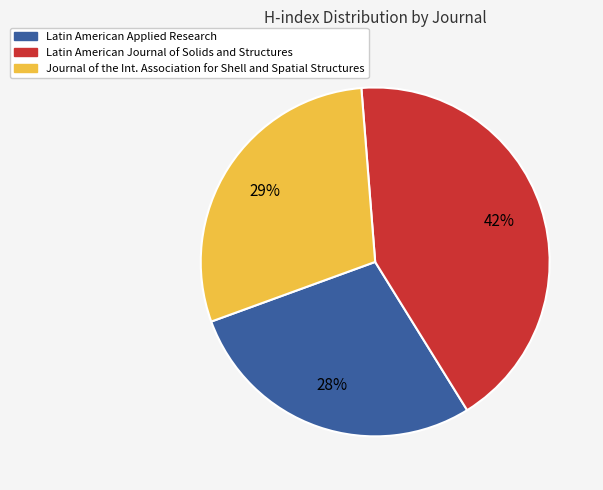

To the nearest percent, what is the difference between the largest and smallest slice percentages?

14%